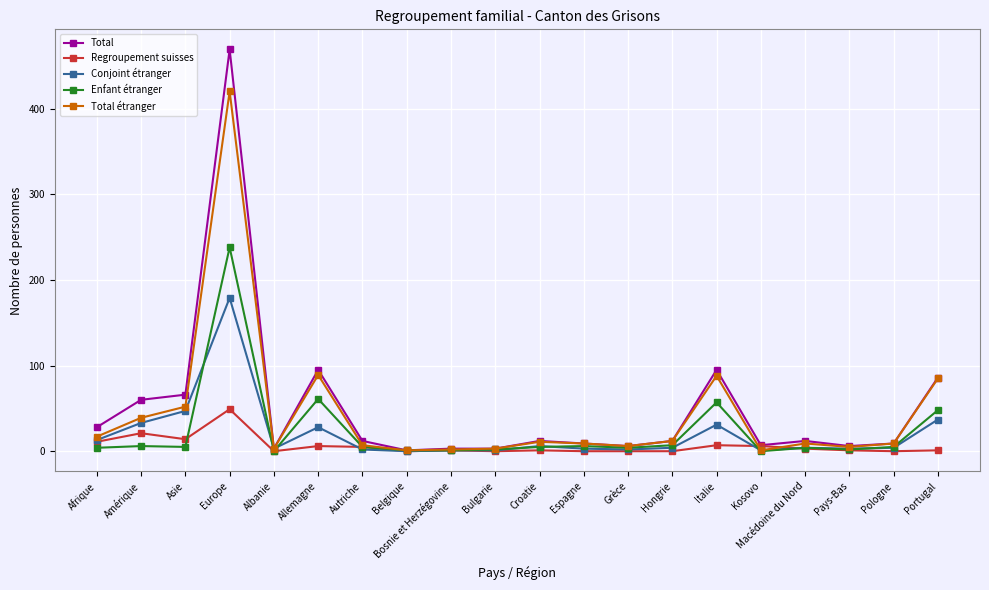

Is this an area chart (filled region under the line)?

No